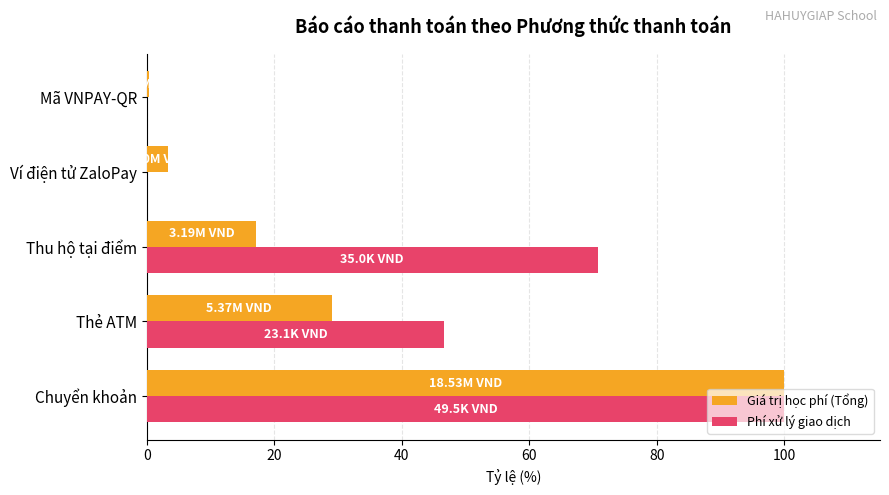

Is the value of Phí xử lý giao dịch at Chuyển khoản greater than the value of Giá trị học phí (Tổng) at Mã VNPAY-QR?

Yes